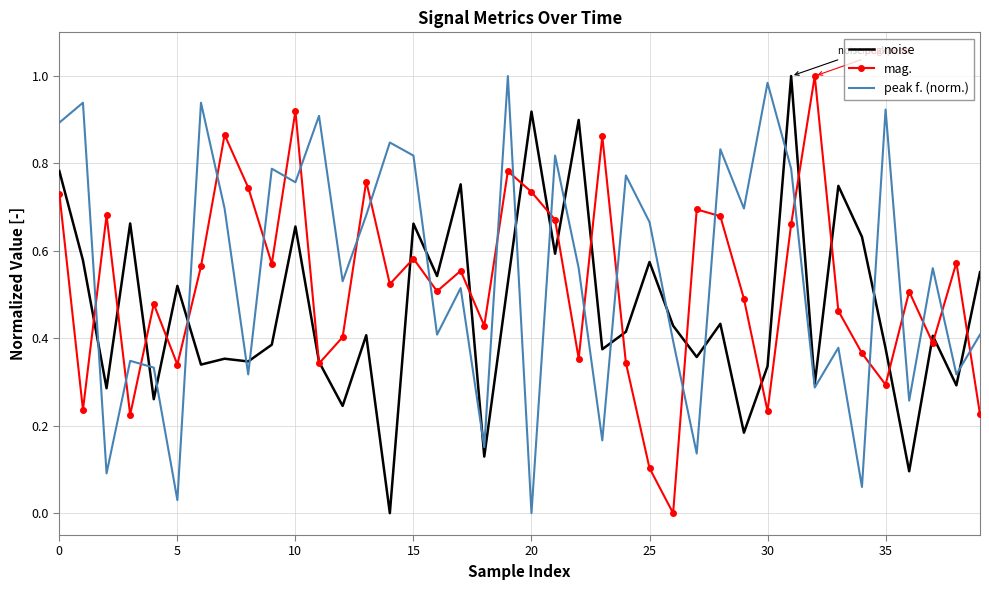

After their last crossing, which series has the higher values: peak f. (norm.) or mag.?

peak f. (norm.)